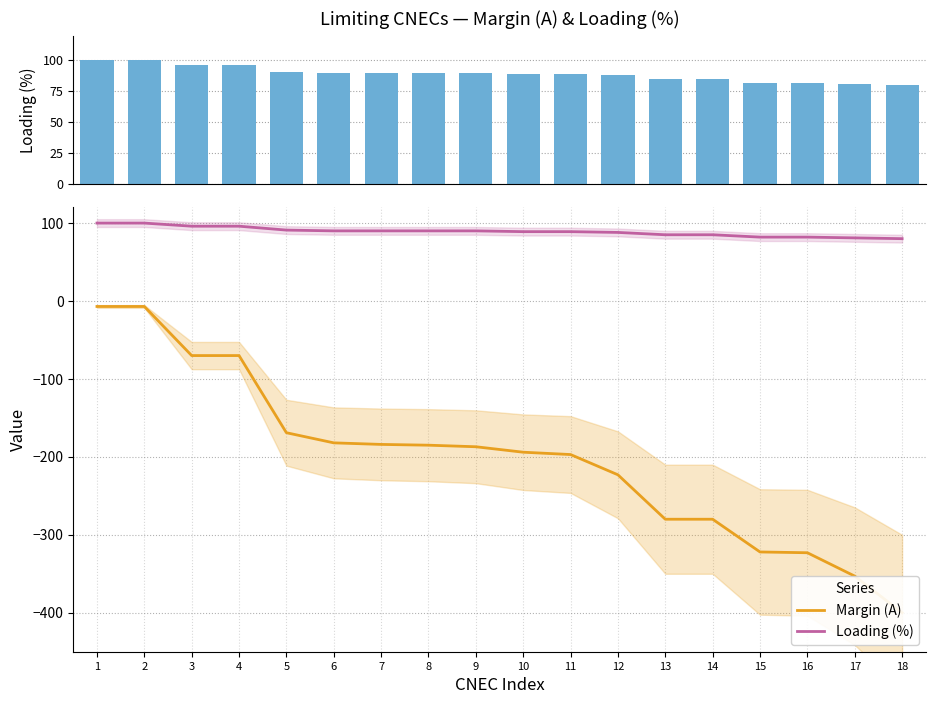

What is the sum of the Loading (%) values at 10 and 11?

178